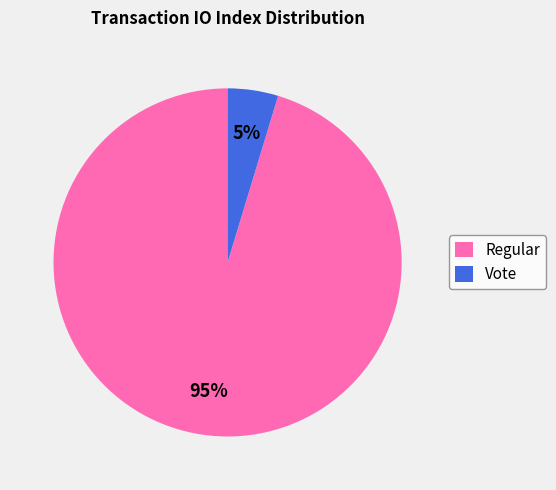

What is the largest slice in the pie chart?

Regular